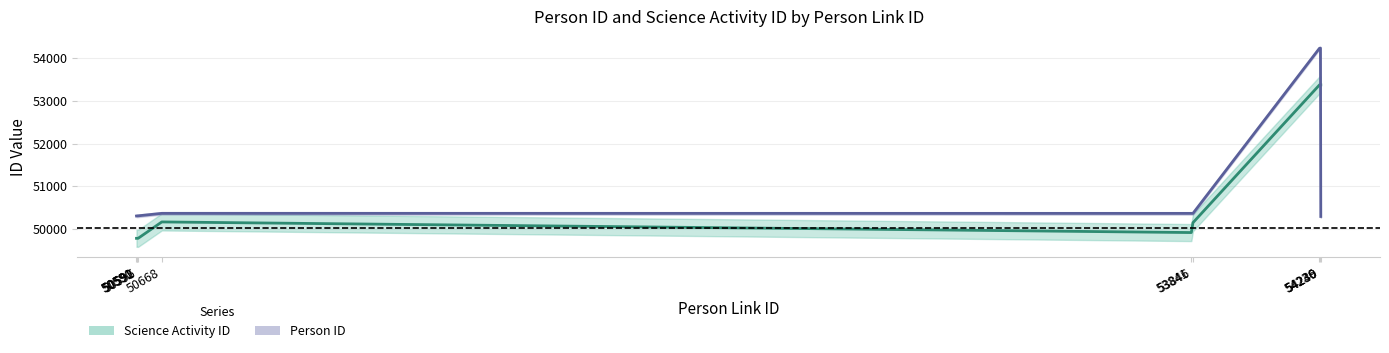

The value of Person ID at 54240 is 50292. True or false?

True